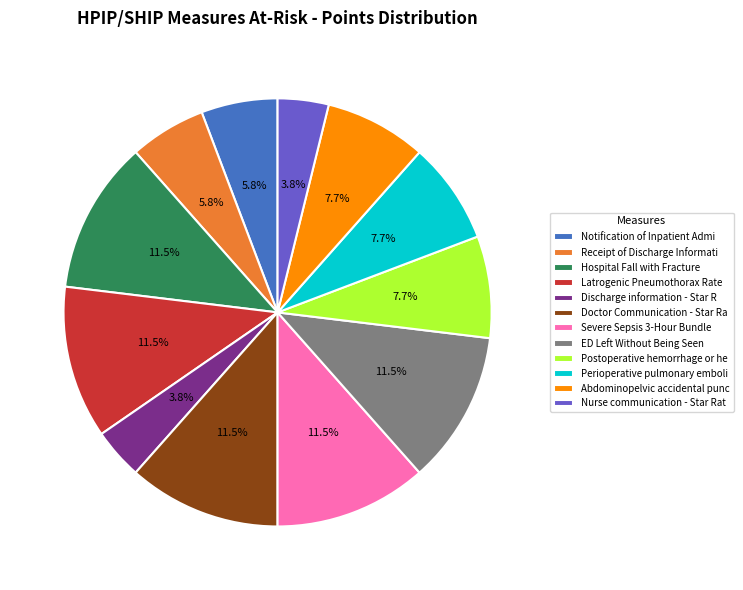

Is there any slice that represents more than half of the pie?

No